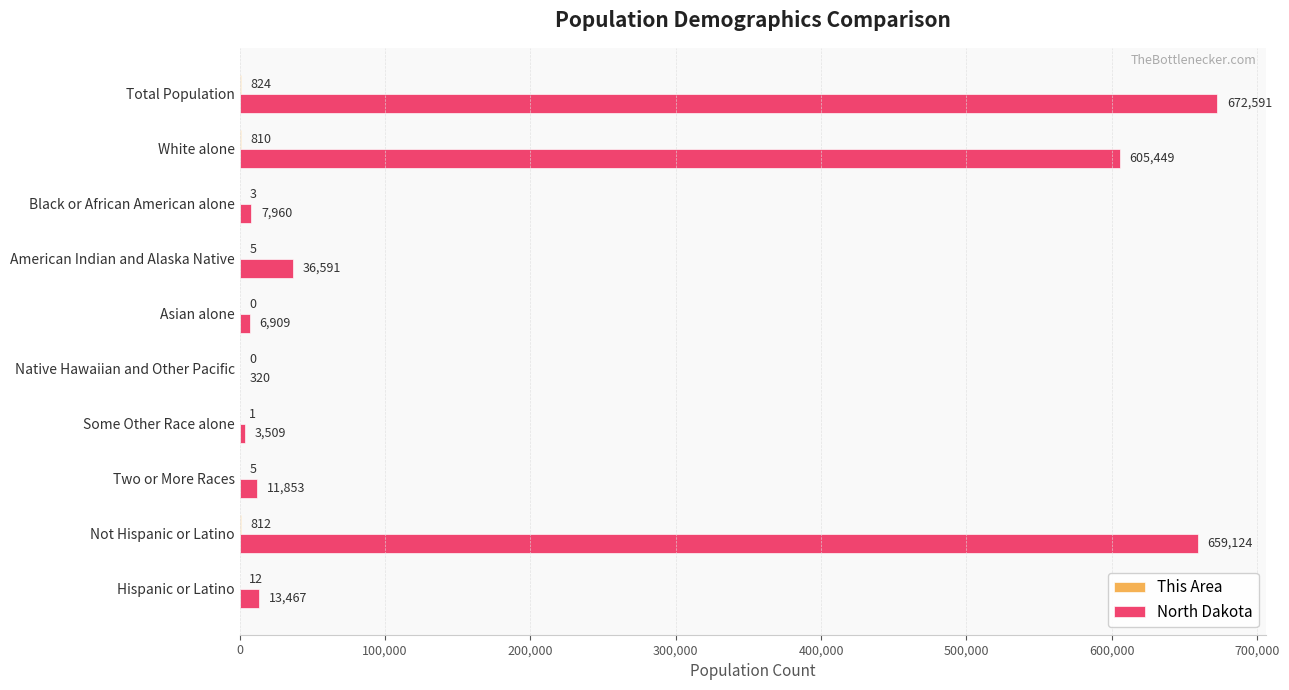

Is it true that North Dakota equals 11853 at Two or More Races?

True